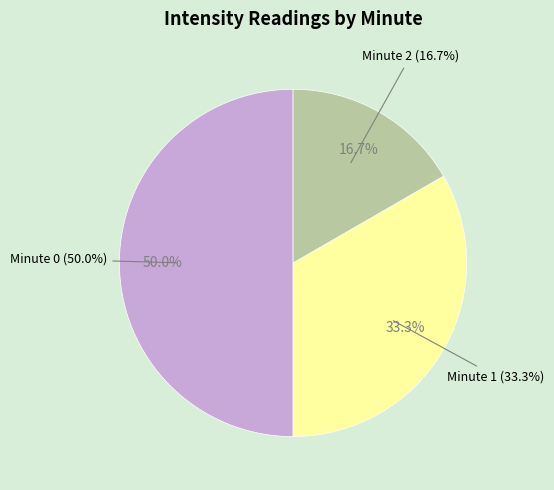

What percentage is NOT represented by Minute 1?

66.7%